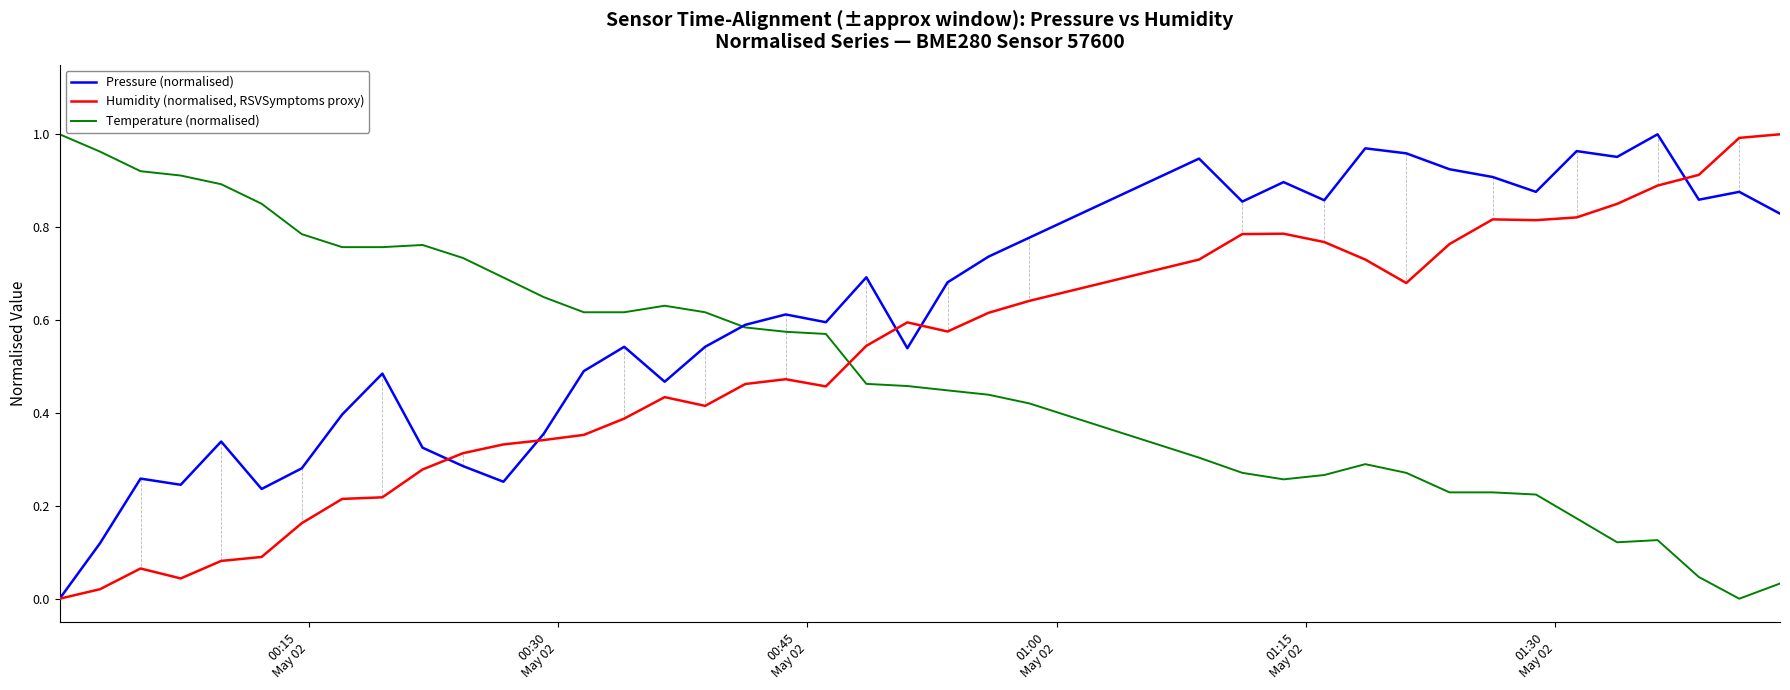

In Pressure (normalised), how many points are higher than both neighbors (excluding endpoints)?

12